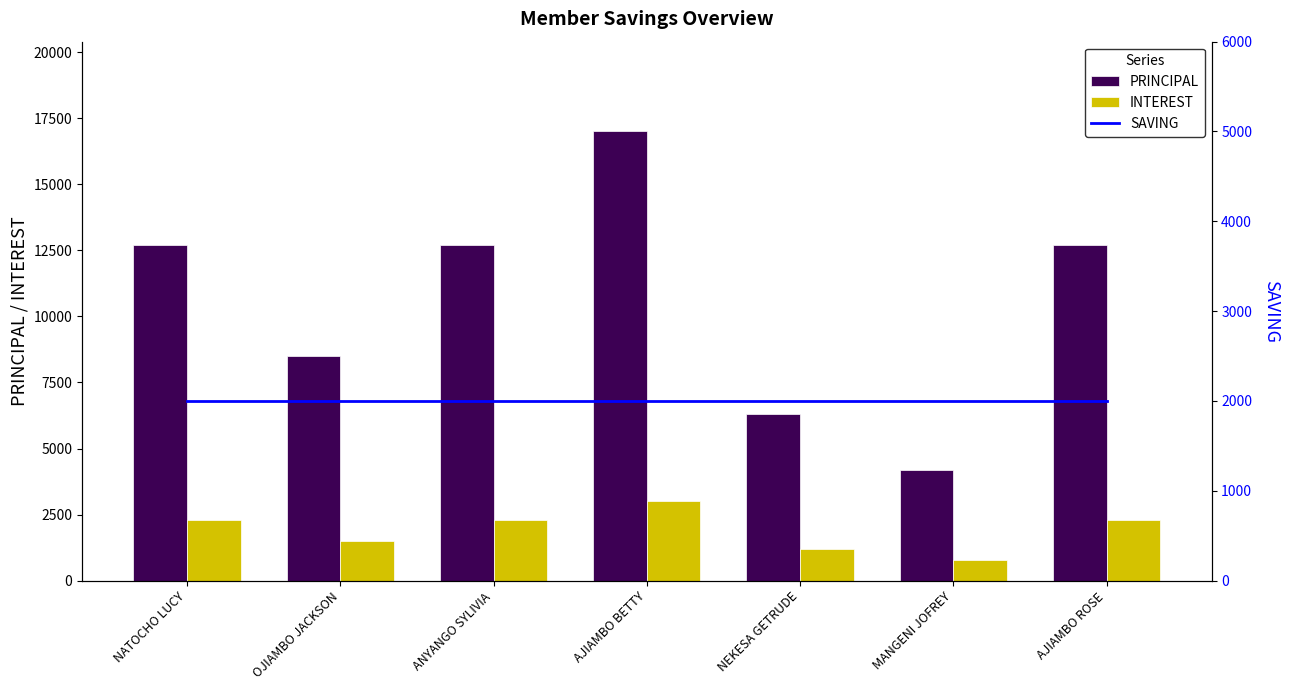

What is the sum of all PRINCIPAL values?

74100